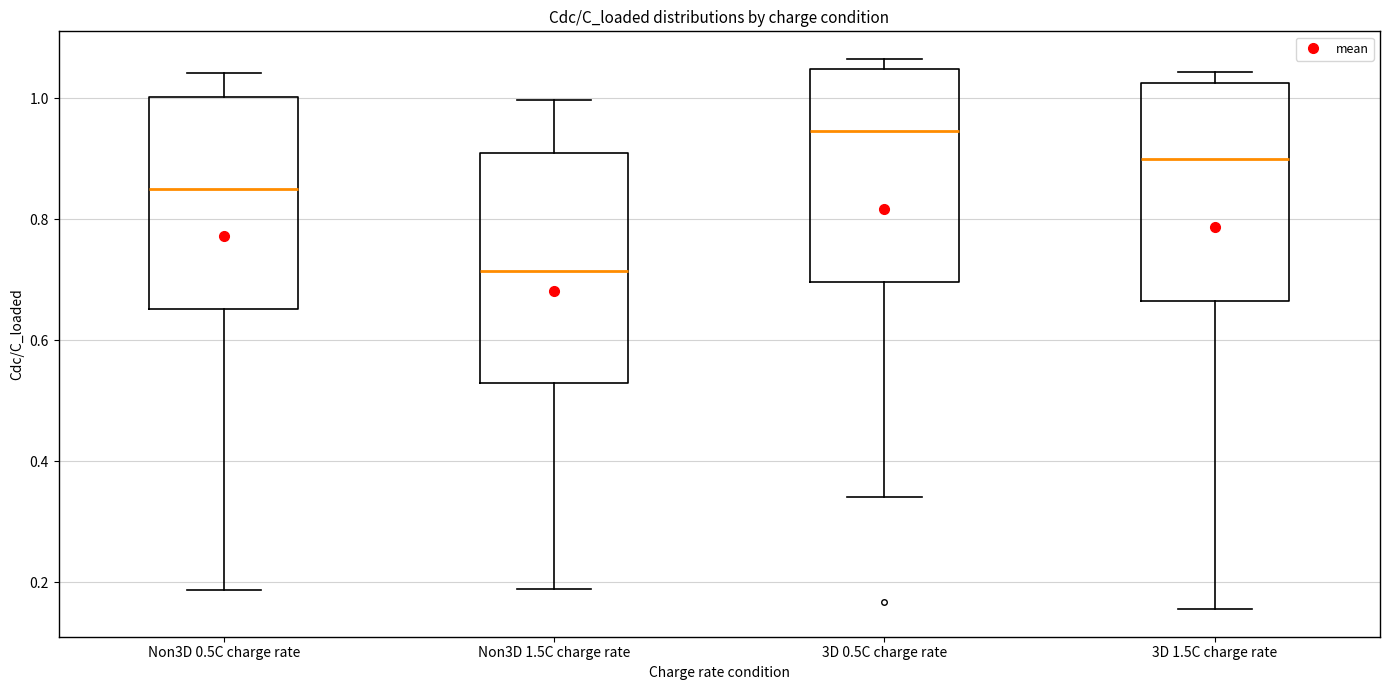

Reading left to right, read every box against the y-axis: the position of its median line, the range the box covers, and the ends of its whiskers. The values are not printed on the chart, so give them approximately, as read against the axis.

Non3D 0.5C charge rate: median 0.86, box 0.66 to 1.00, whiskers 0.18 to 1.04
Non3D 1.5C charge rate: median 0.72, box 0.52 to 0.90, whiskers 0.18 to 1.00
3D 0.5C charge rate: median 0.94, box 0.70 to 1.04, whiskers 0.34 to 1.06
3D 1.5C charge rate: median 0.90, box 0.66 to 1.02, whiskers 0.16 to 1.04